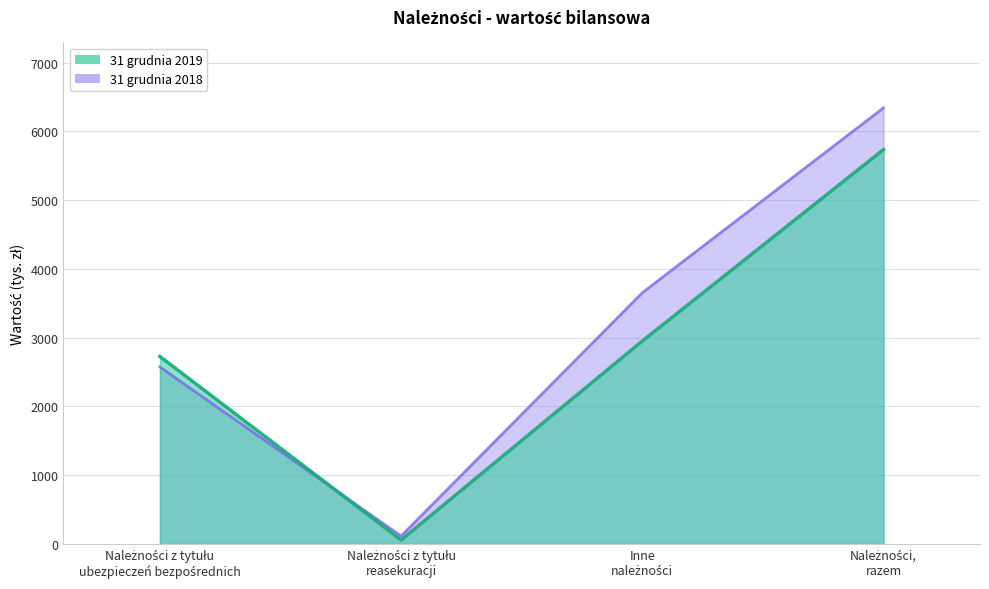

Which series ends up on top after the final intersection of 31 grudnia 2019 and 31 grudnia 2018?

31 grudnia 2018